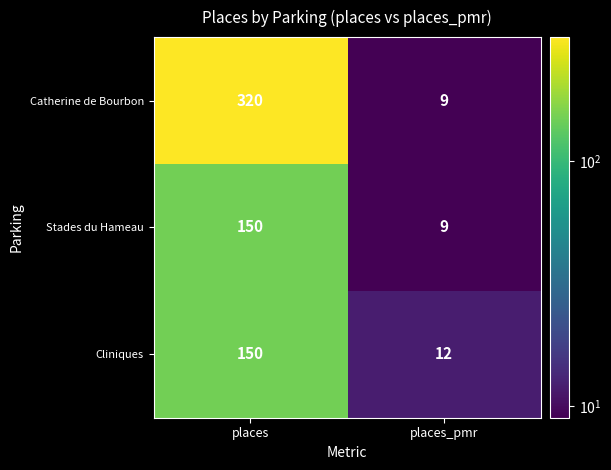

Reading left to right, transcribe all the data shown in this chart.

Catherine de Bourbon: places=320	places_pmr=9
Stades du Hameau: places=150	places_pmr=9
Cliniques: places=150	places_pmr=12